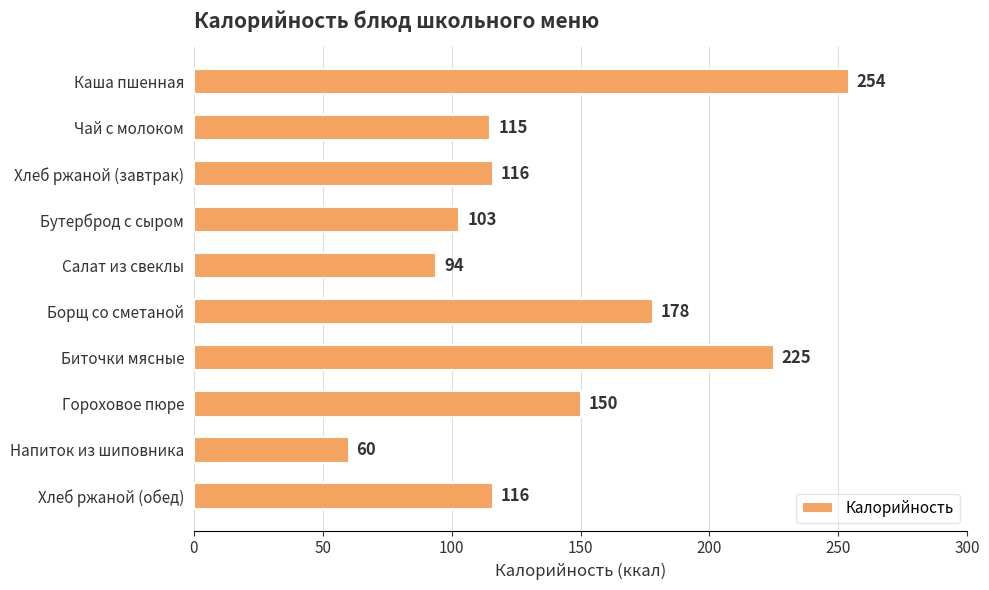

What is the ratio of the value at Биточки мясные to the value at Каша пшенная?

0.9